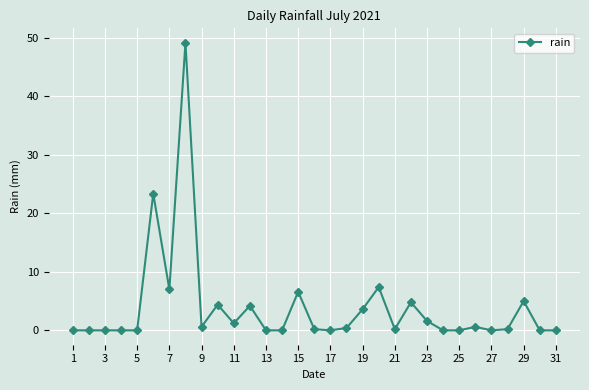

What is the maximum value shown in the chart?

49.2